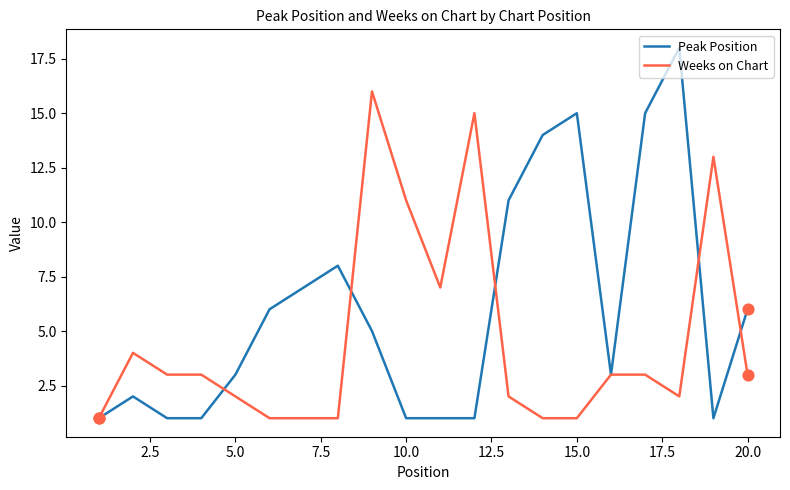

Which series has the widest spread of values?

Peak Position